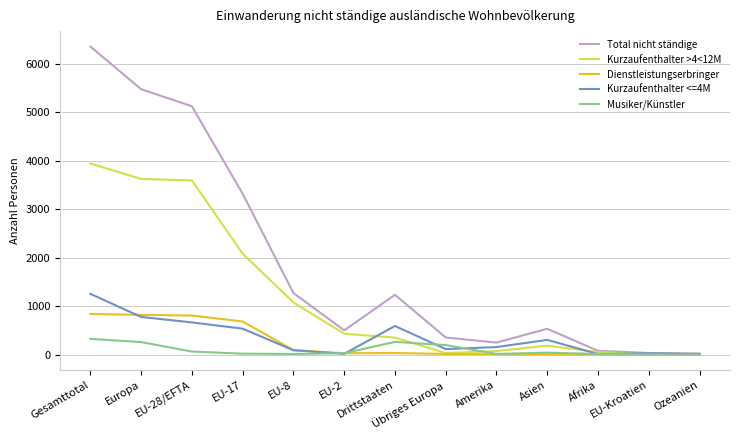

Does the chart have visible grid lines?

Yes